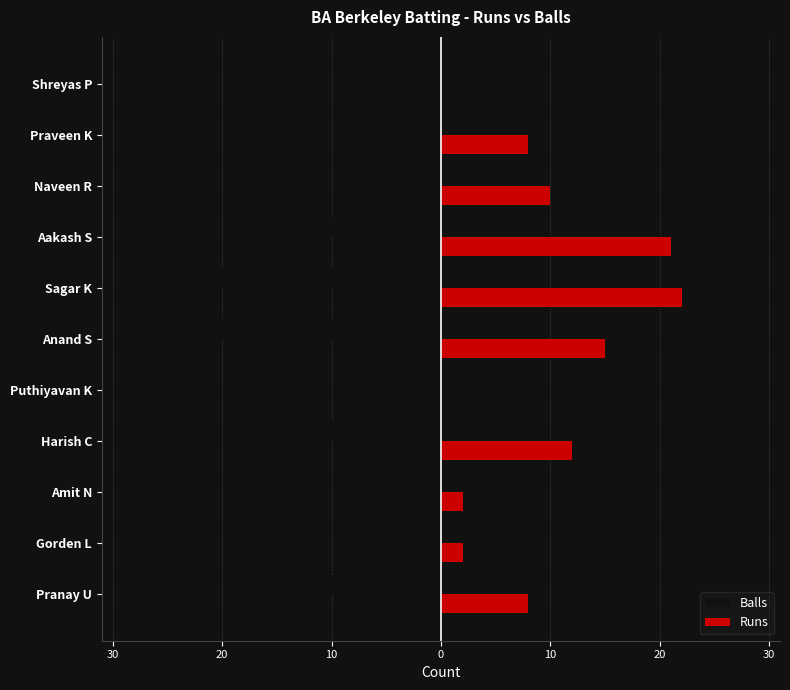

What are all the series names shown in the legend?

Balls, Runs